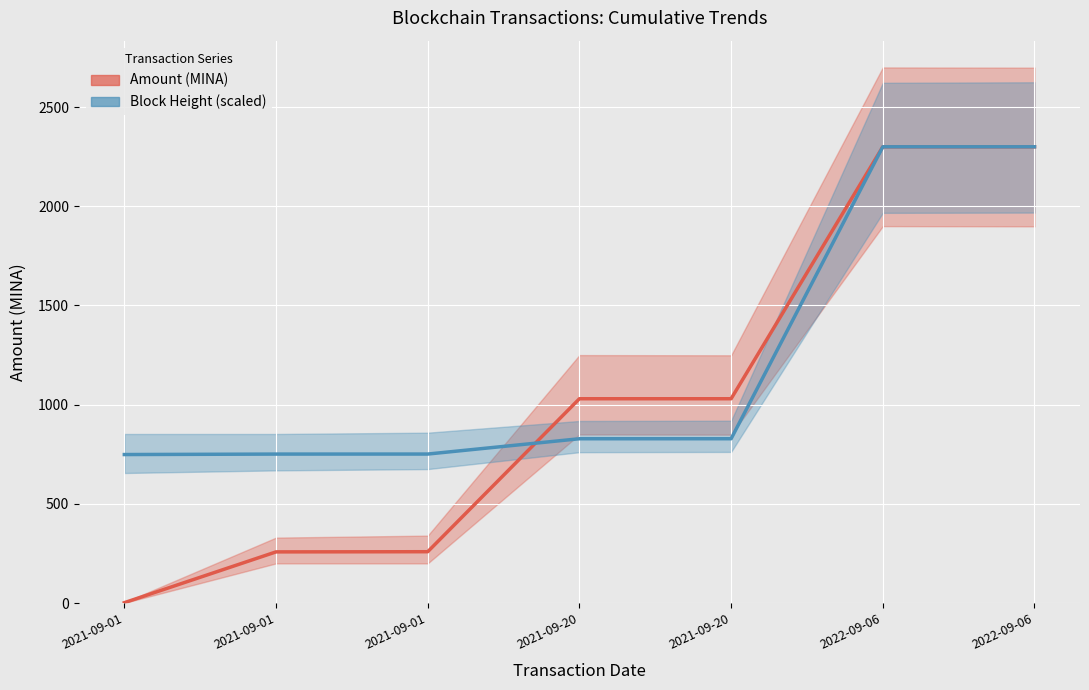

True or false: Amount (MINA) has a value of 971.4 at 2022-09-06.

False